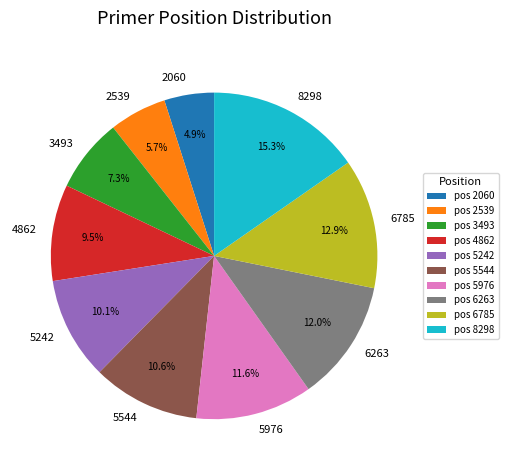

What is the largest slice in the pie chart?

8298